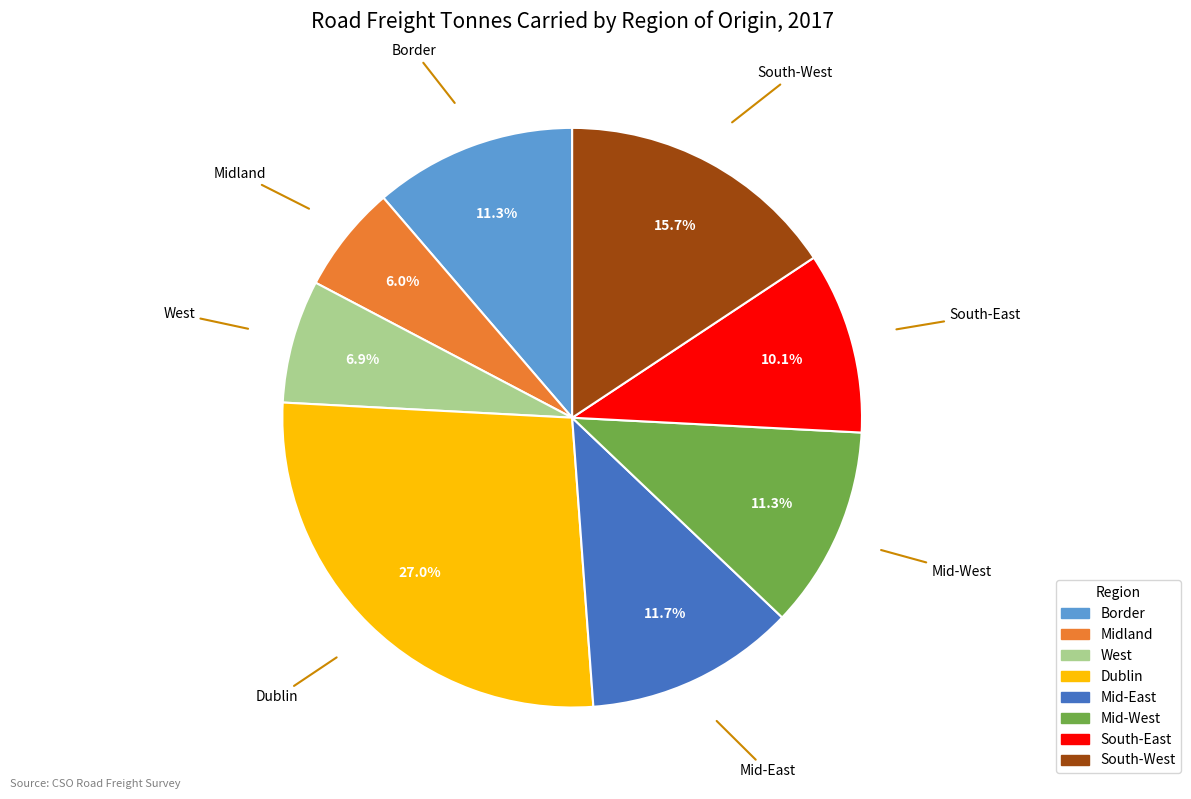

What is the total percentage of Mid-West and Border?

22.6%